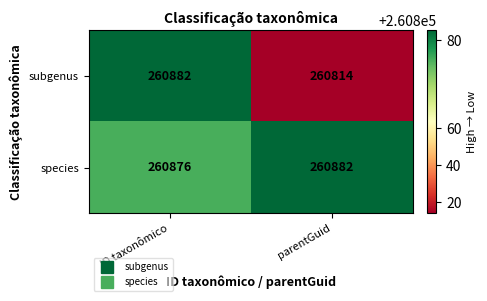

True or false: subgenus has a value of 137374 at parentGuid.

False